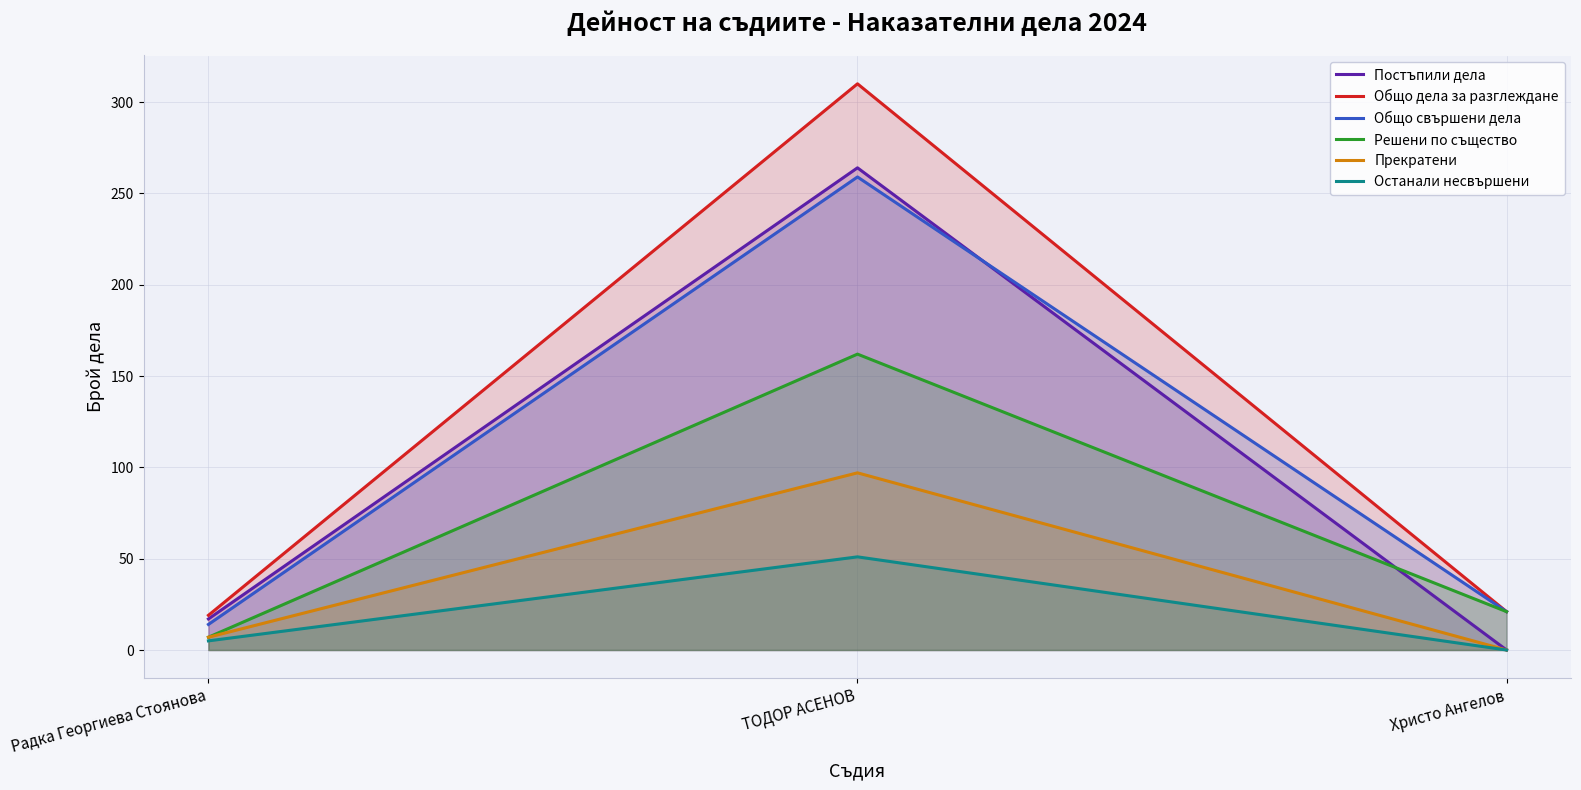

Which series has the largest total across all categories?

Общо дела за разглеждане